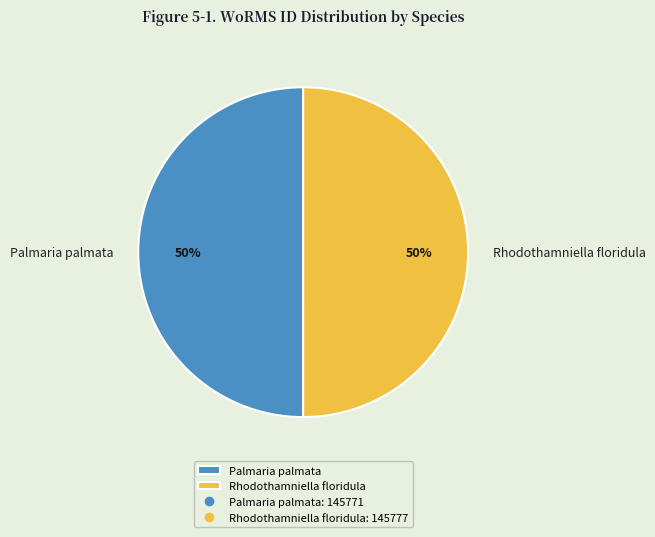

The Palmaria palmata slice represents 55% of the pie. True or false?

False